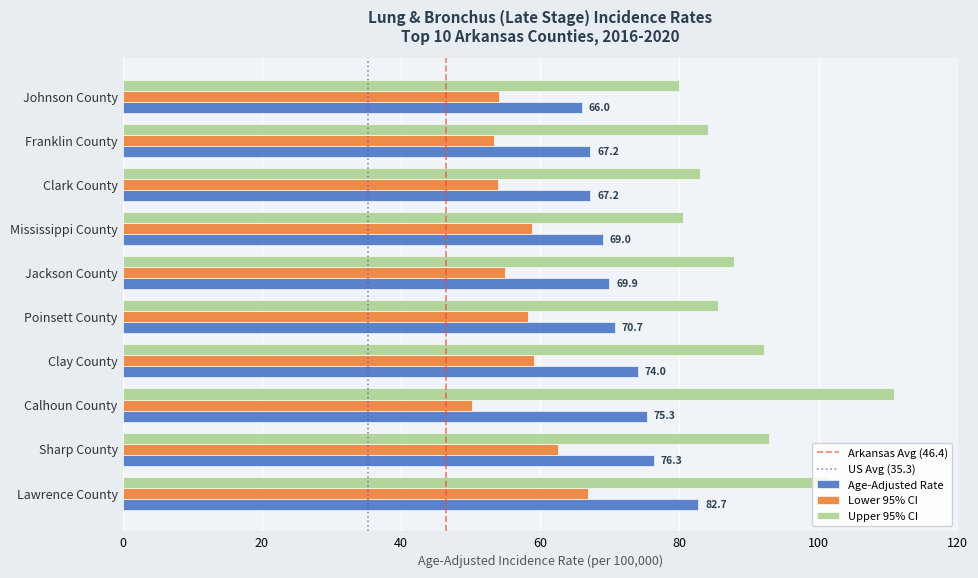

What is the difference between the highest and lowest values at Poinsett County?

27.3